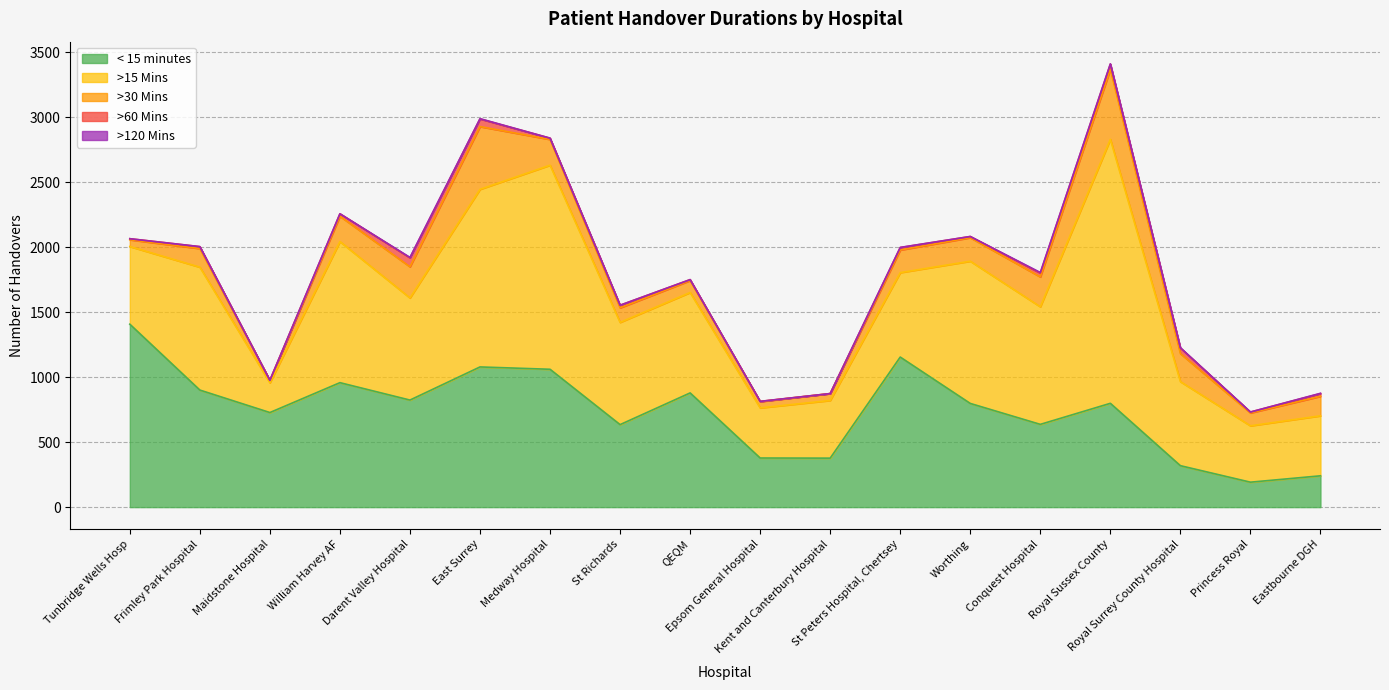

How many values in the >30 Mins series are below 174?

9